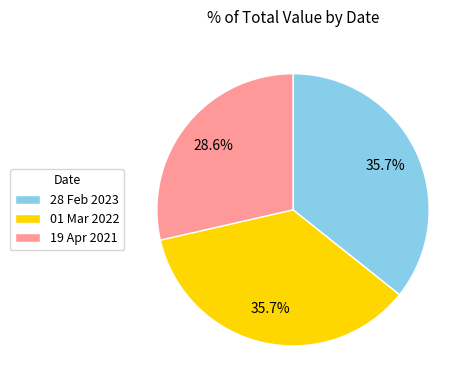

What is the smallest slice in the pie chart?

19 Apr 2021